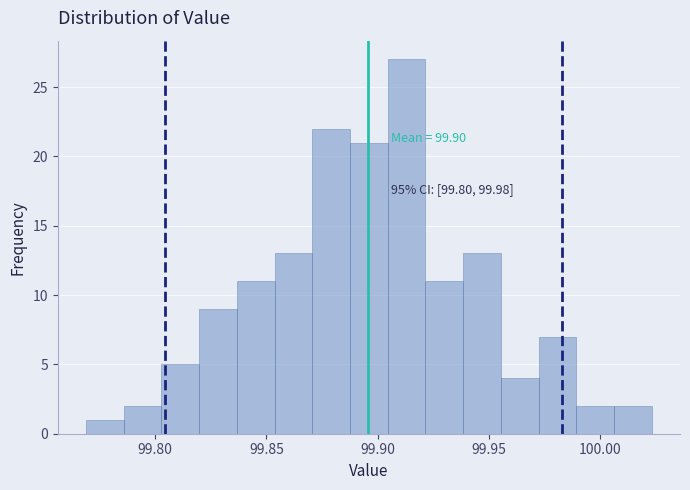

Read against the x-axis, roughly where is the centre of the tallest bar?

99.915